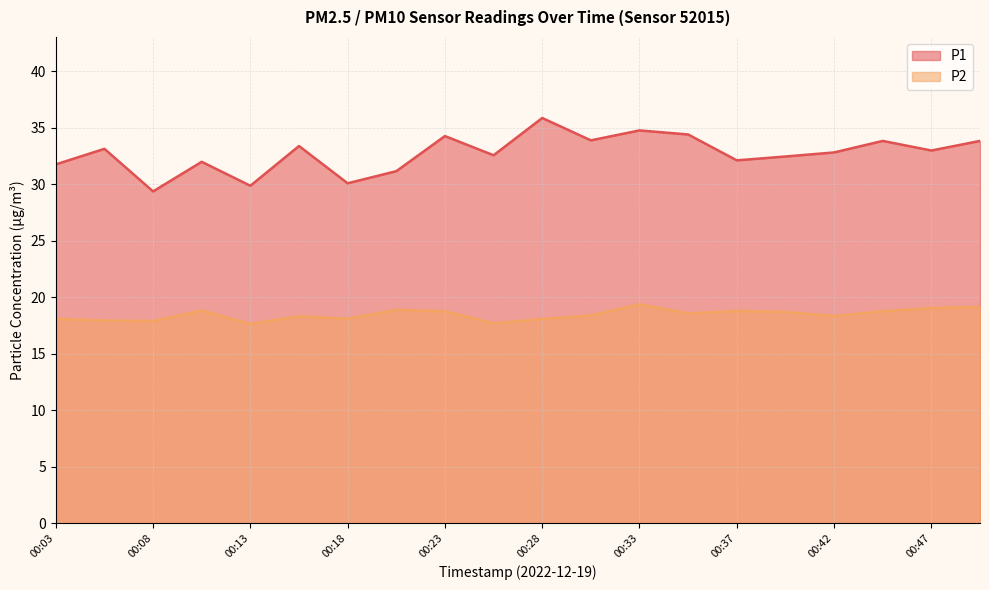

What is the minimum value shown in the chart?

17.6